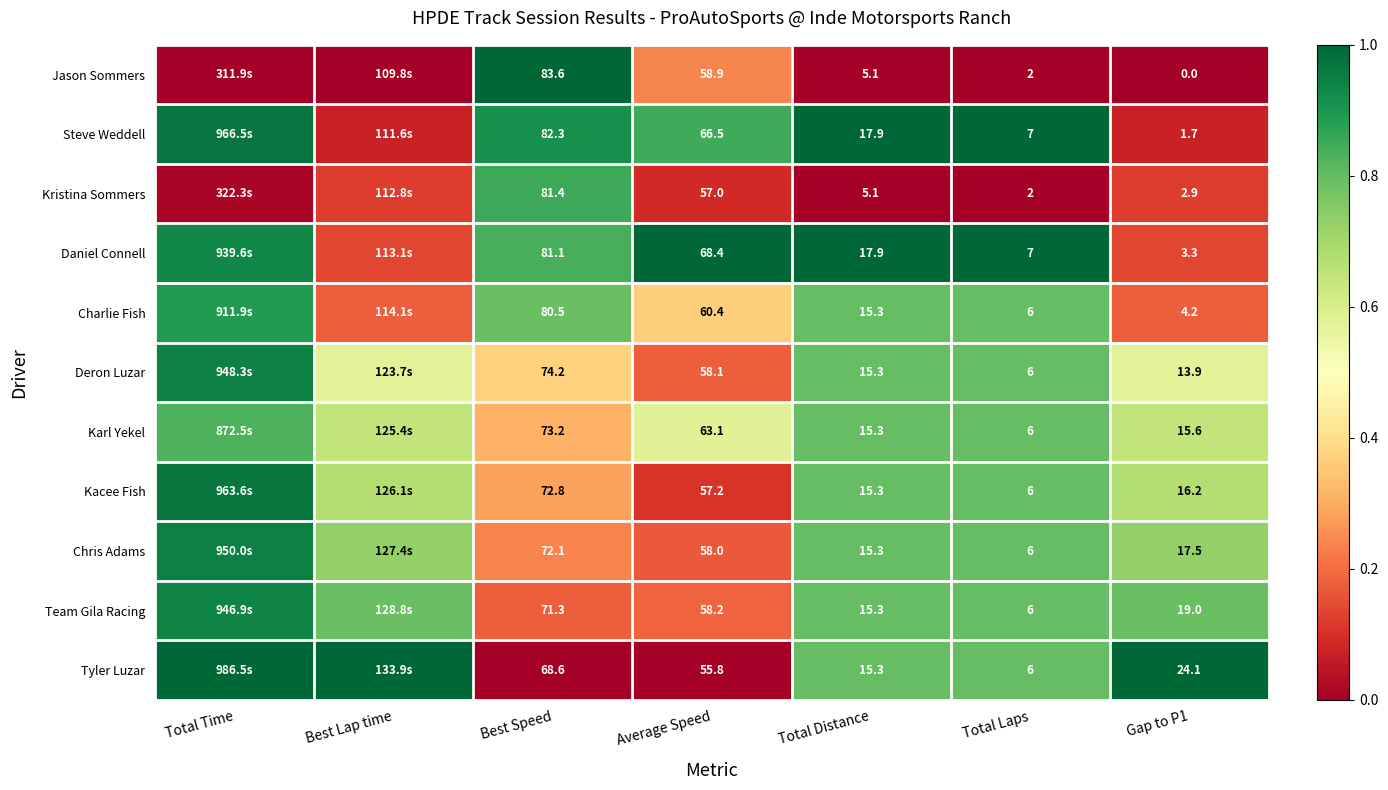

Which series changed the most between Best Speed and Average Speed?

Jason Sommers